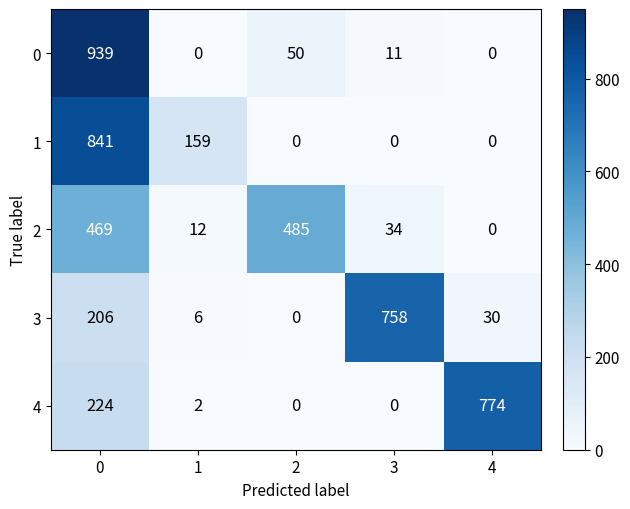

How many distinct data groups are displayed?

5